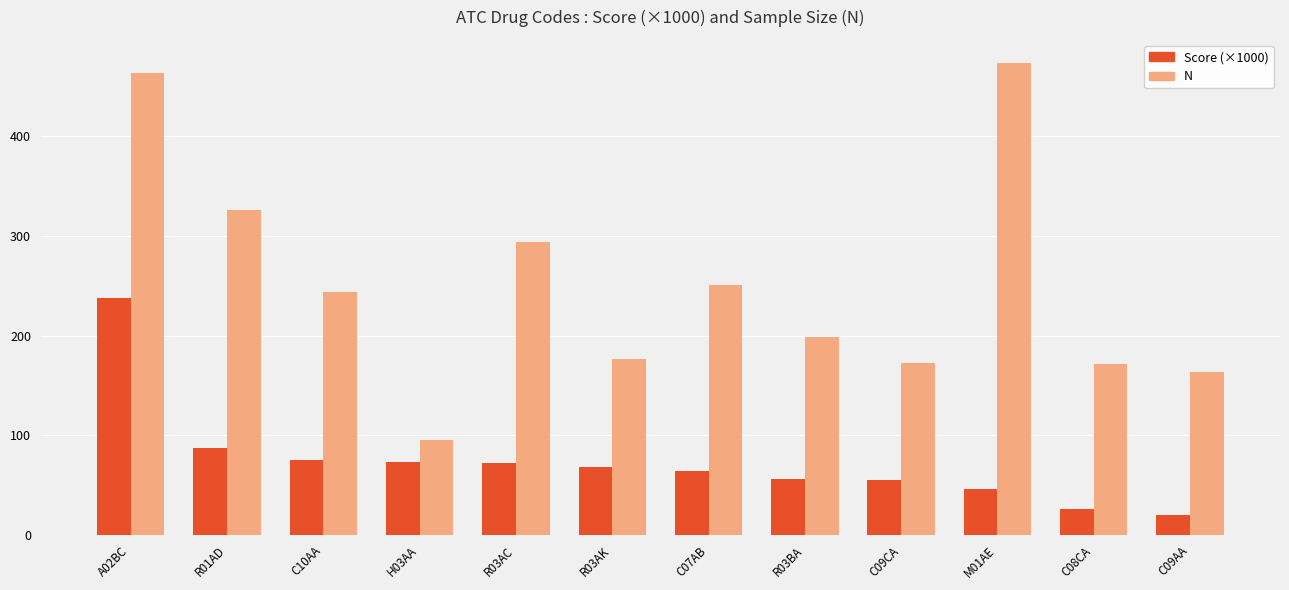

True or false: N has a value of 136.9 at H03AA.

False